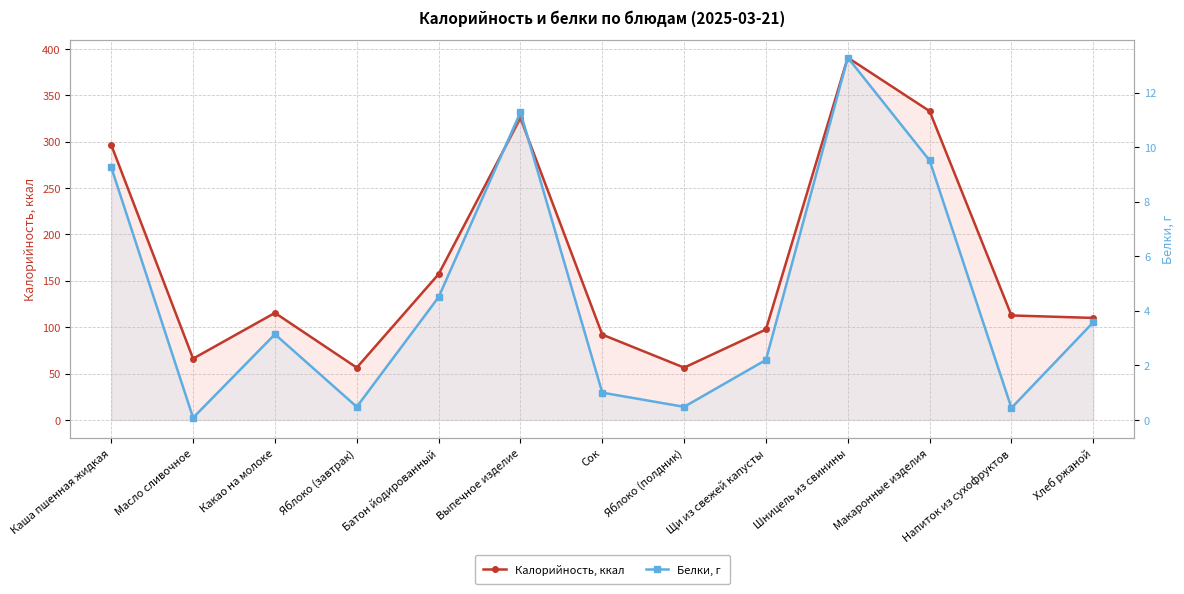

True or false: Калорийность, ккал has more than 2 points higher than both neighbors.

True